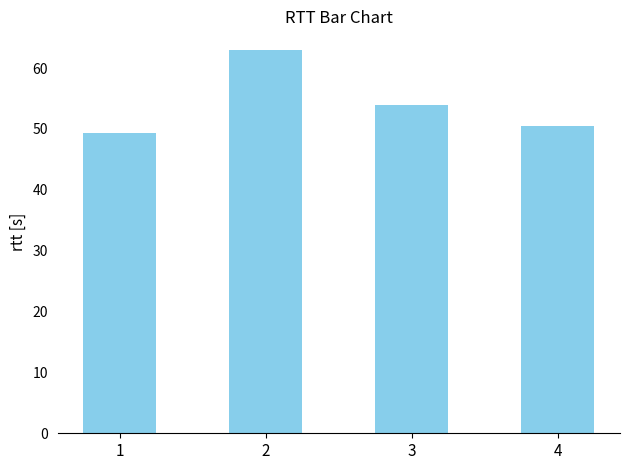

What is the approximate value at 2?

62.9